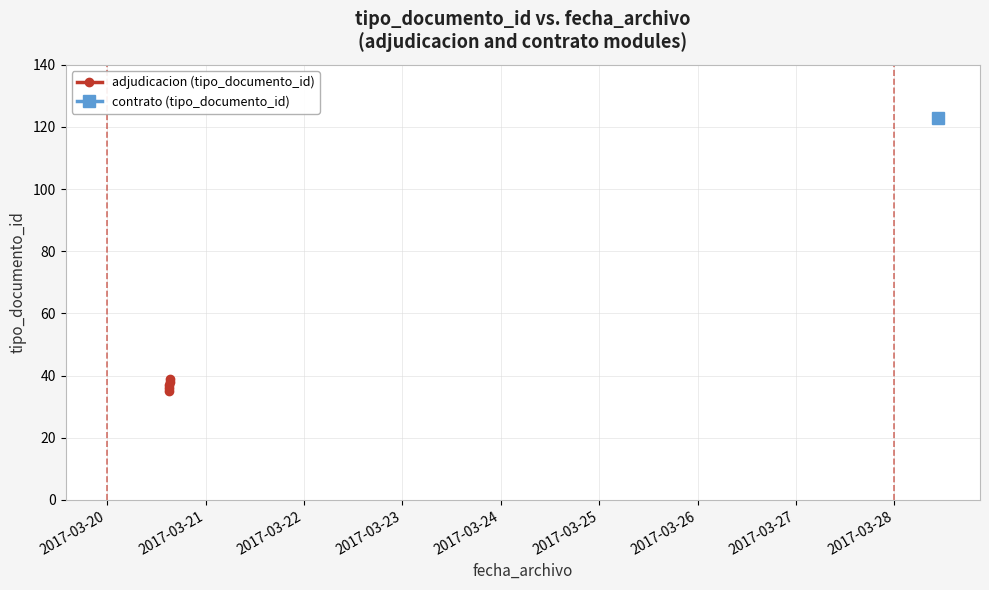

Does the chart have visible grid lines?

Yes